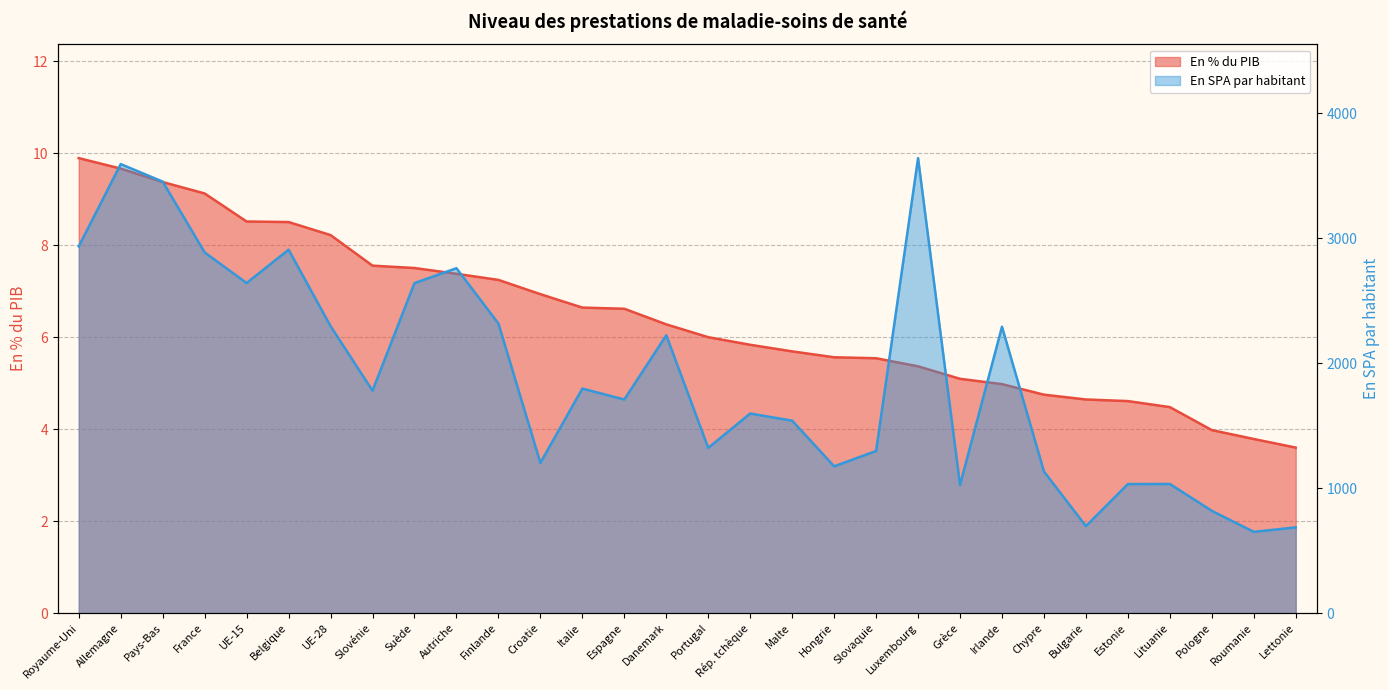

What is the label of the 28th point from the right?

Pays-Bas